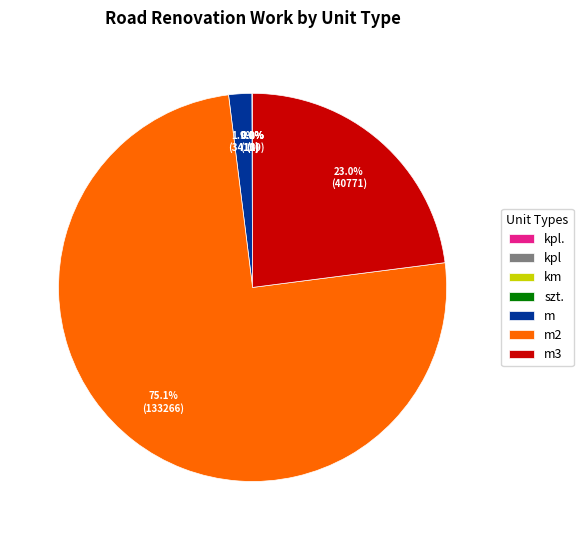

Which category has the biggest portion of the pie?

m2